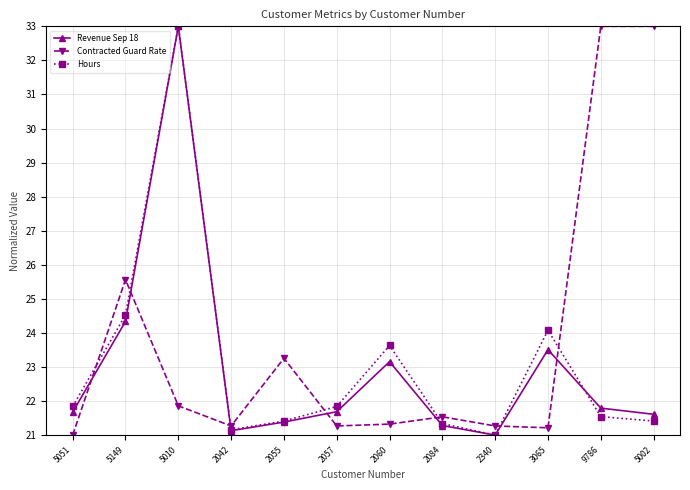

How many lines are shown in the chart?

3